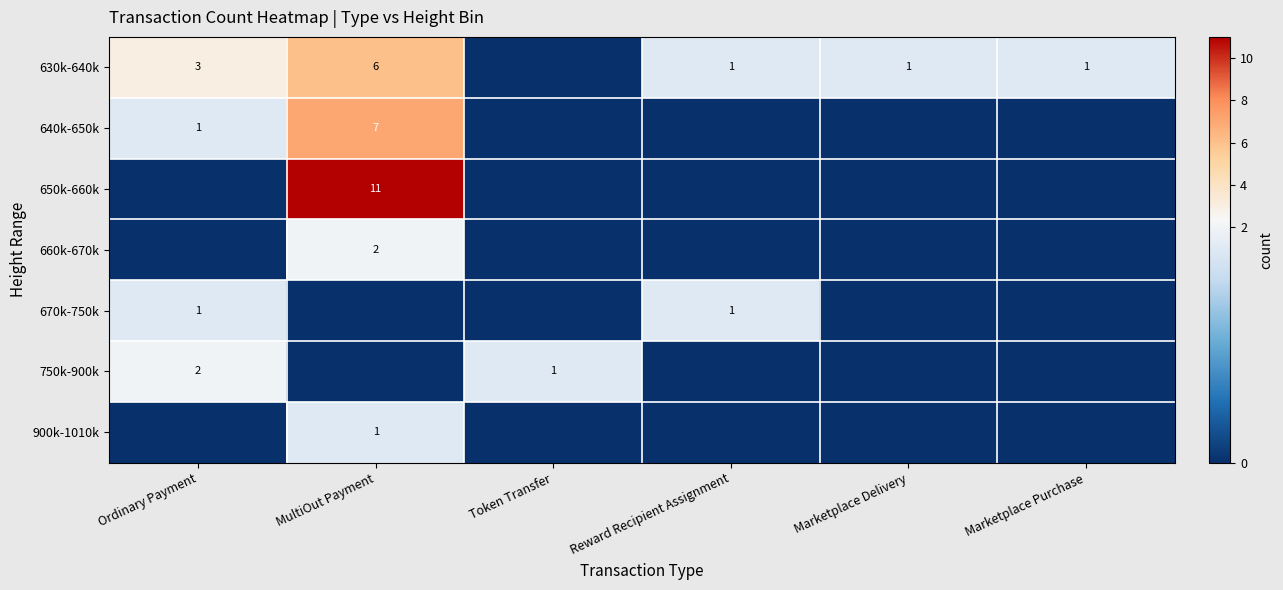

Count the 750k-900k values in the range 0 to 1.

5